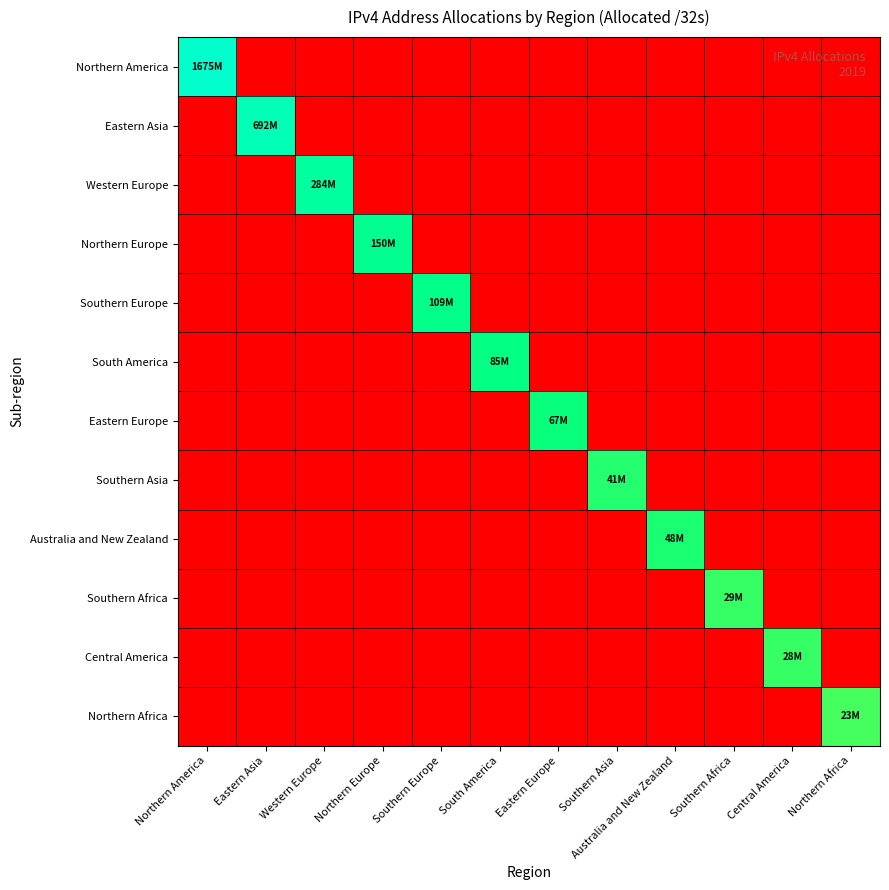

Which series changed the most between Northern America and Western Europe?

Northern America